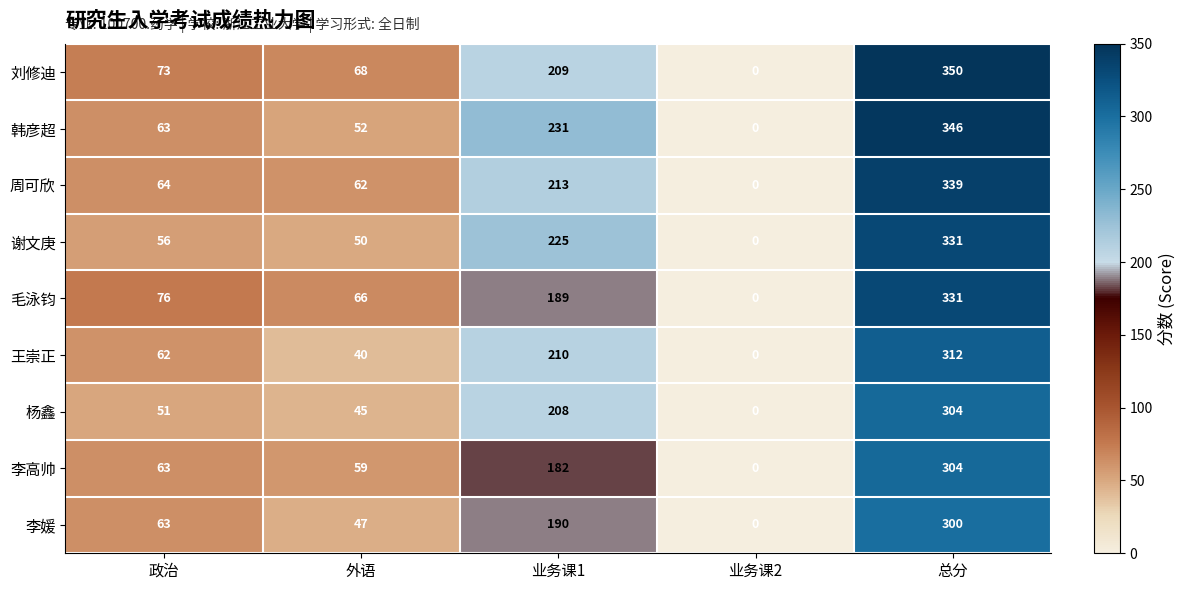

Which series has the widest spread of values?

刘修迪